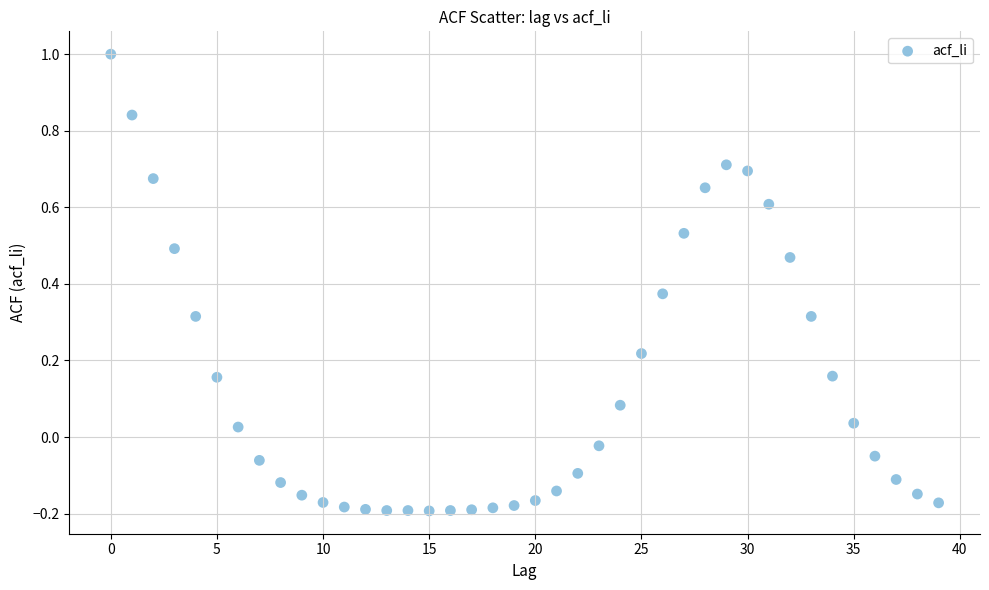

What is the range of Y values (max minus min)?

1.2